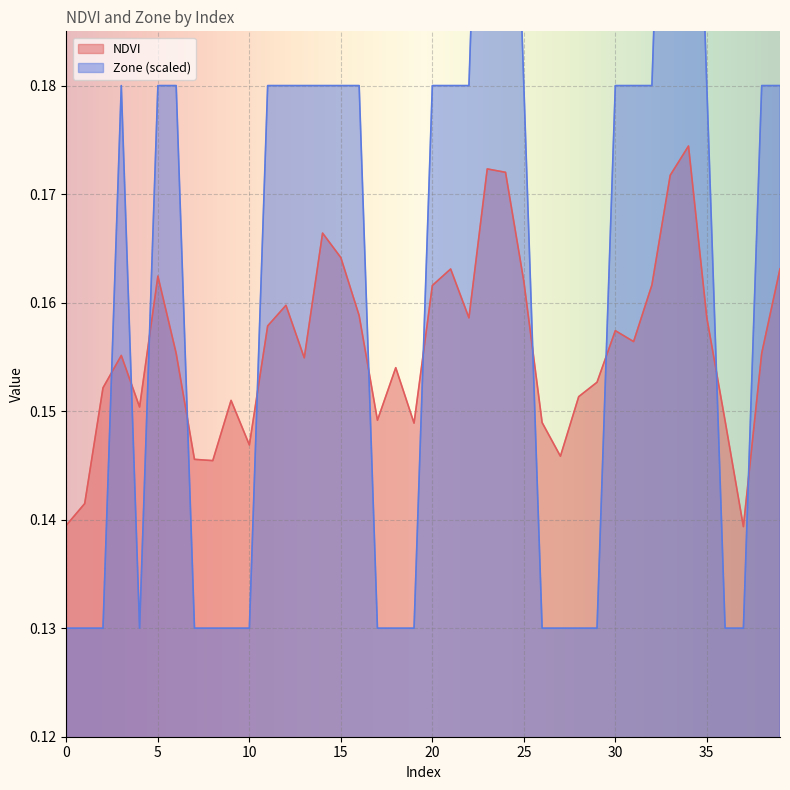

Is the value of Zone at 0 greater than the value of NDVI at 17?

No